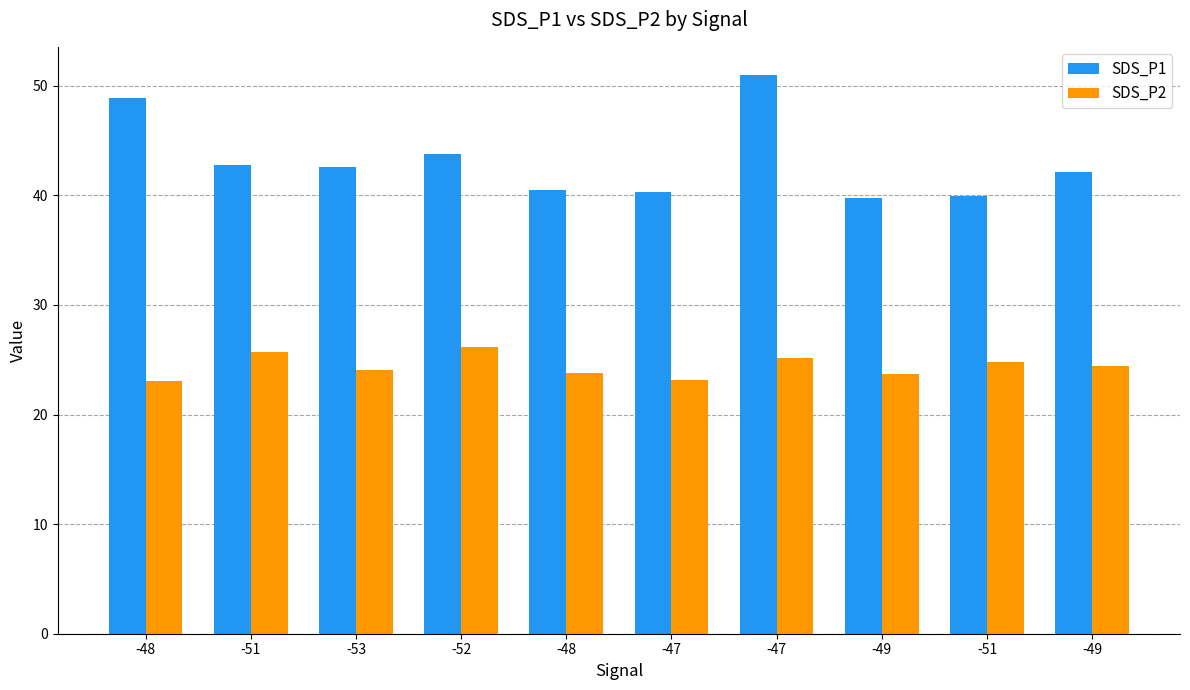

What are all the series names shown in the legend?

SDS_P1, SDS_P2